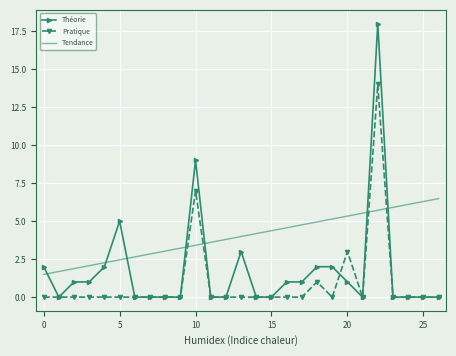

Rank the series by their maximum value, from highest to lowest.

Théorie, Pratique, Tendance